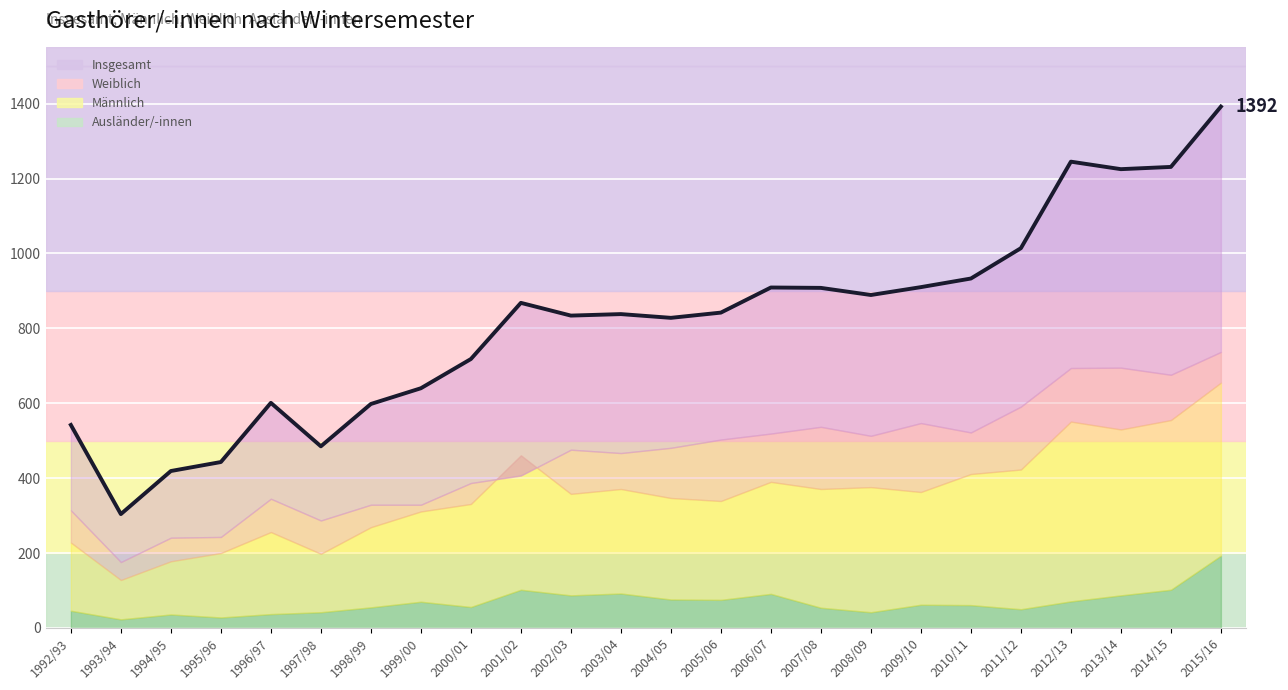

Is it true that Weiblich equals 271 at 2009/10?

False